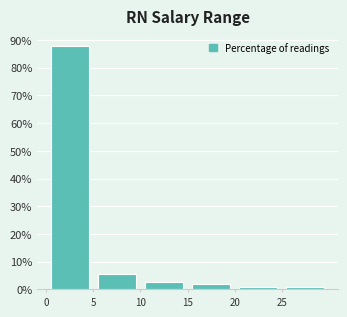

How tall is the bar that spans 20 to 25 on the x-axis? The values are not printed on the chart, so give them approximately, as read against the axis.

1